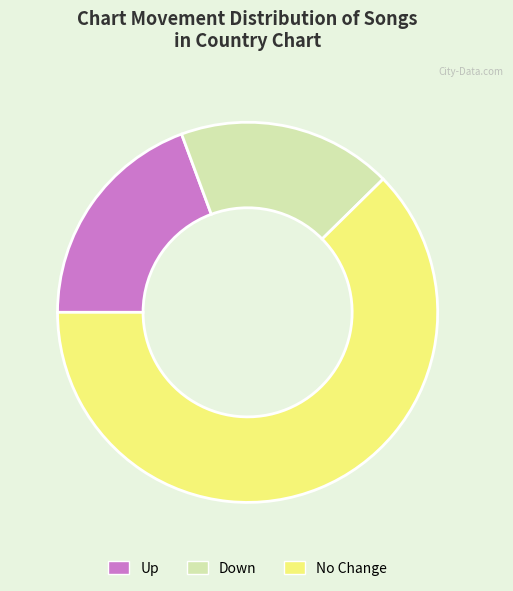

Is there any slice that represents more than half of the pie?

Yes